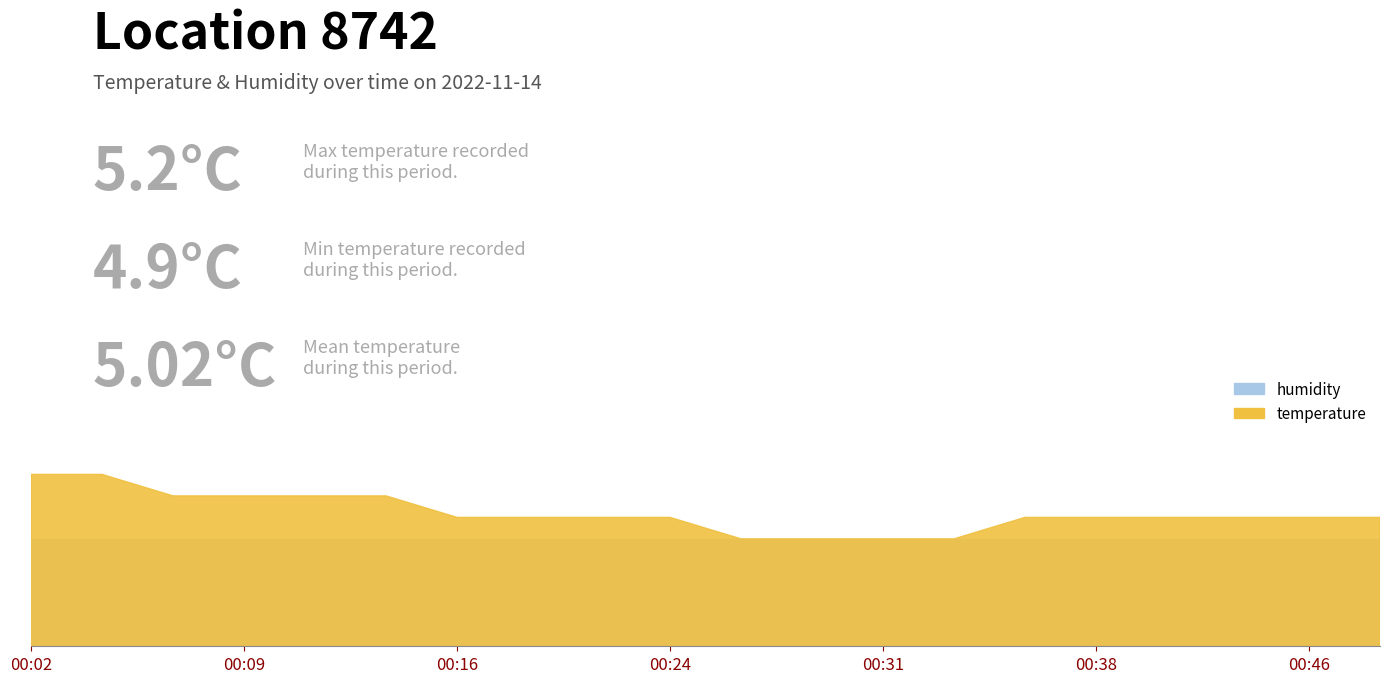

Read the value at 00:19.

5.0